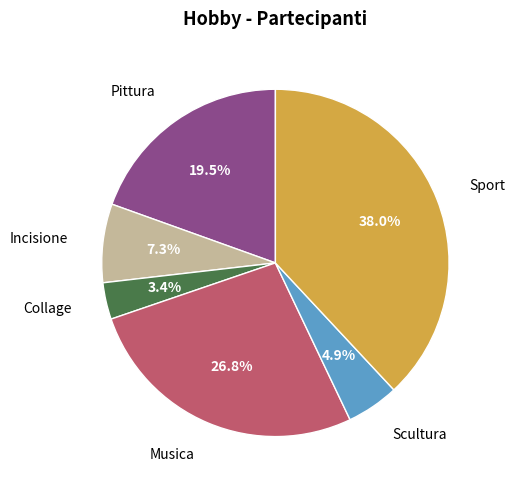

Is there any slice that represents more than half of the pie?

No